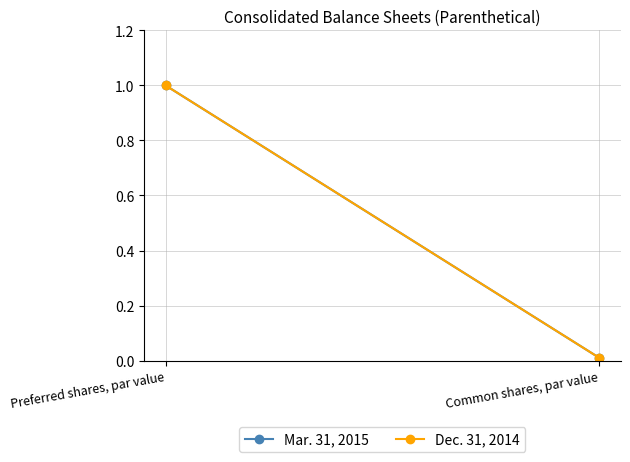

Reading left to right, list all the values displayed in this chart.

Mar. 31, 2015: 1.0	0.0
Dec. 31, 2014: 1.0	0.0